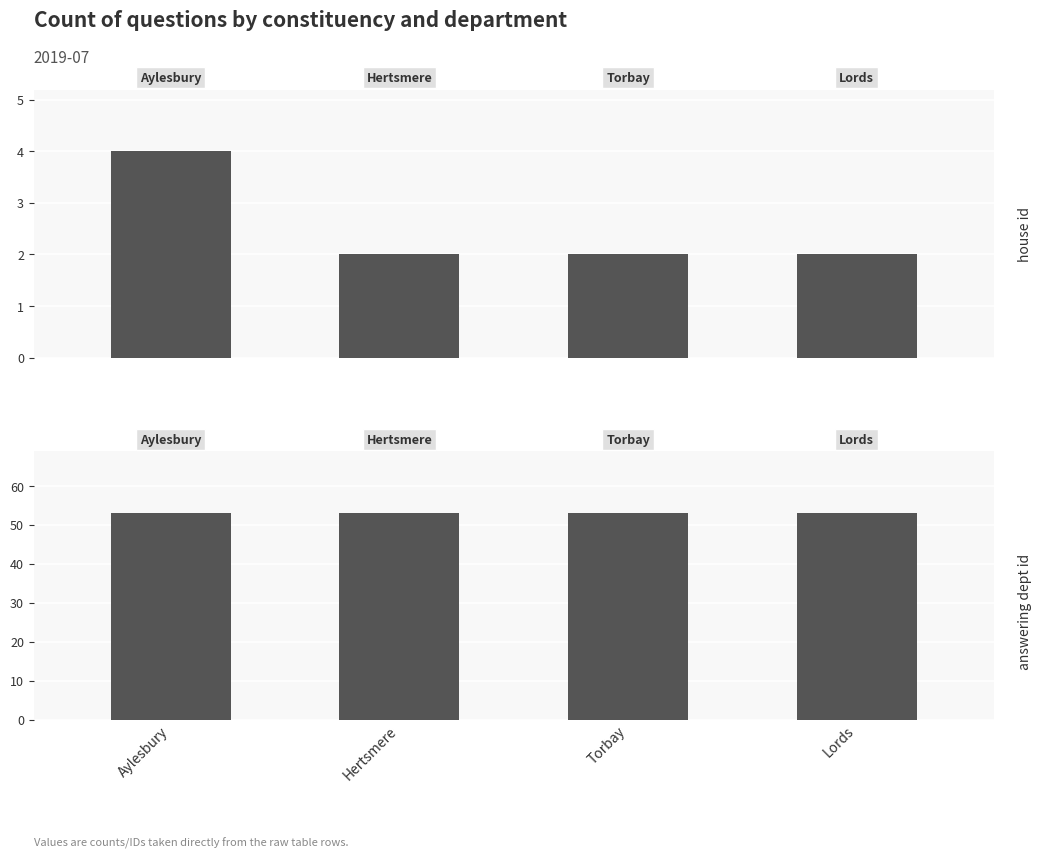

Which series has the largest range (max minus min)?

house id